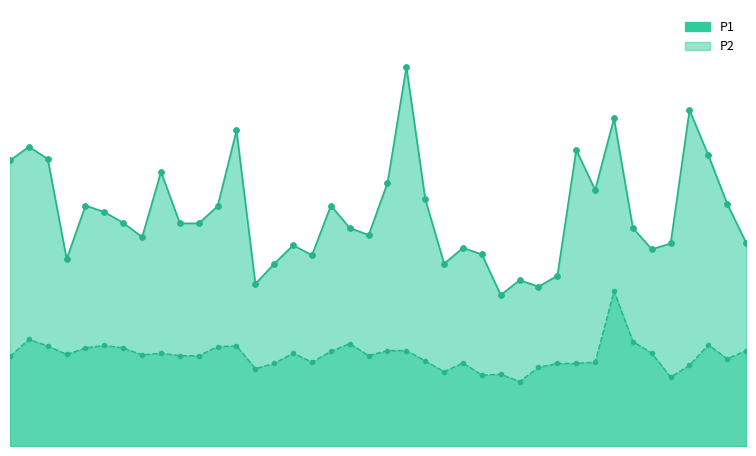

Is the value of P2 at 05:59 greater than the value of P1 at 00:02?

No